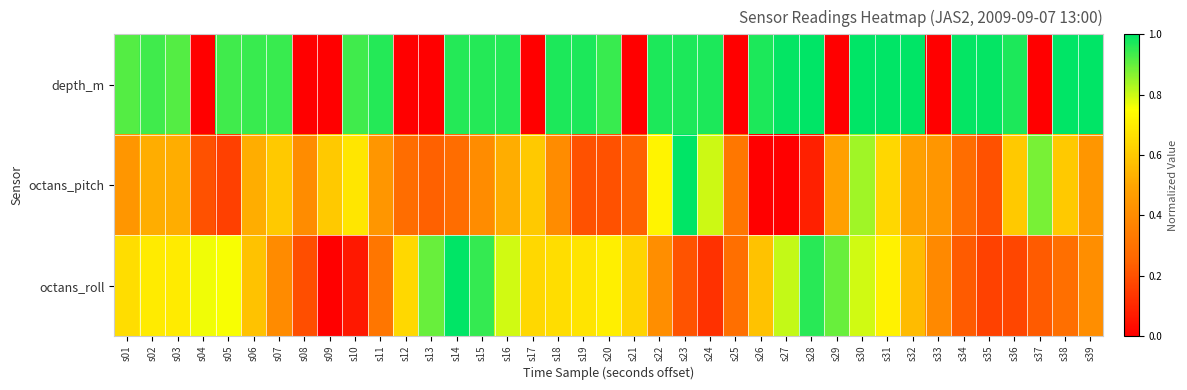

Which series has the widest spread of values?

depth_m